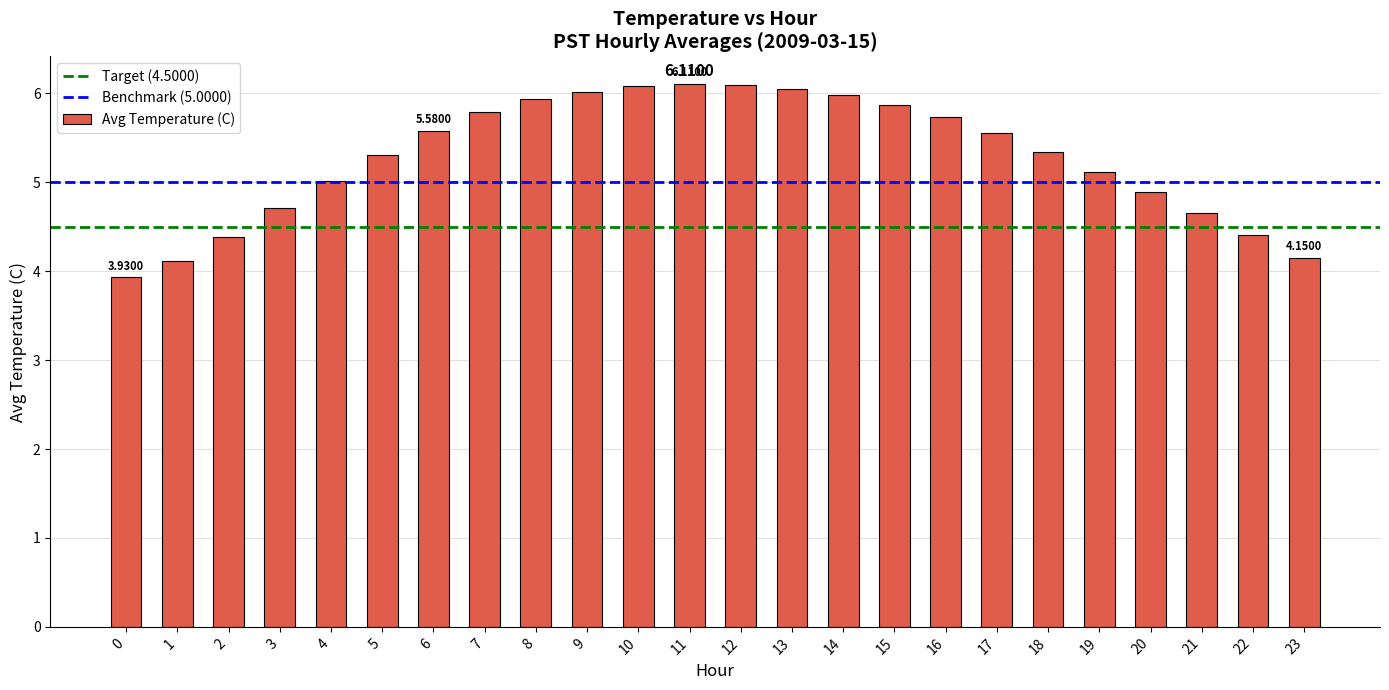

How many series are shown in this chart?

1